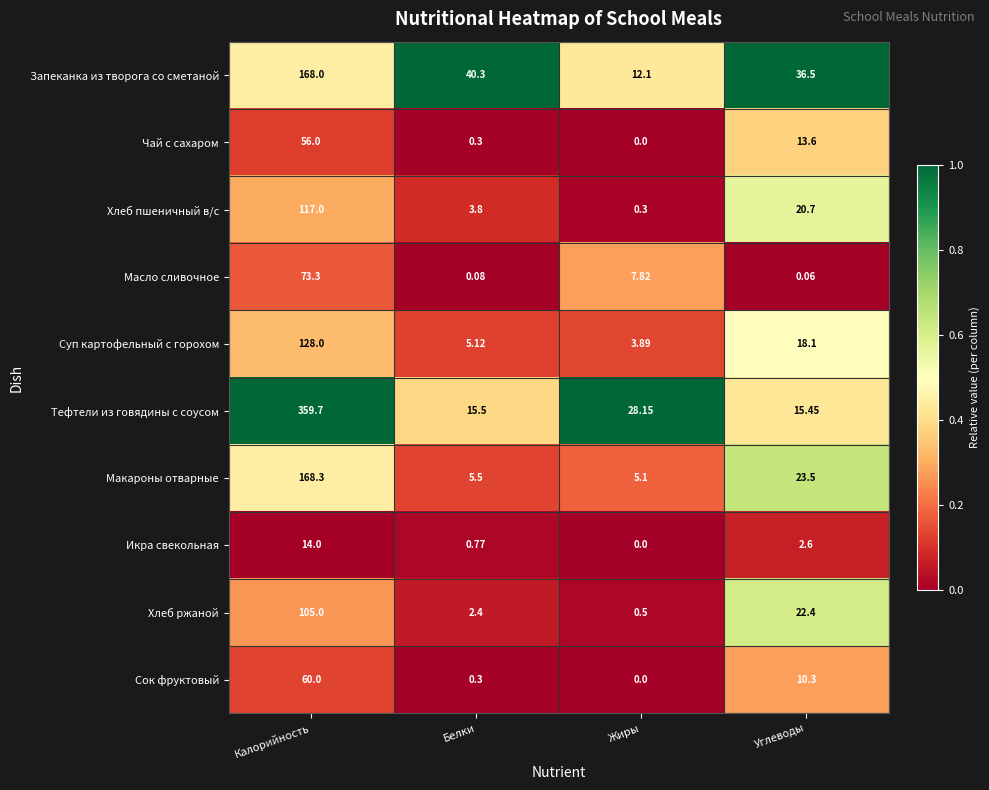

Is the value of Хлеб ржаной at Углеводы greater than the value of Хлеб пшеничный в/с at Жиры?

Yes